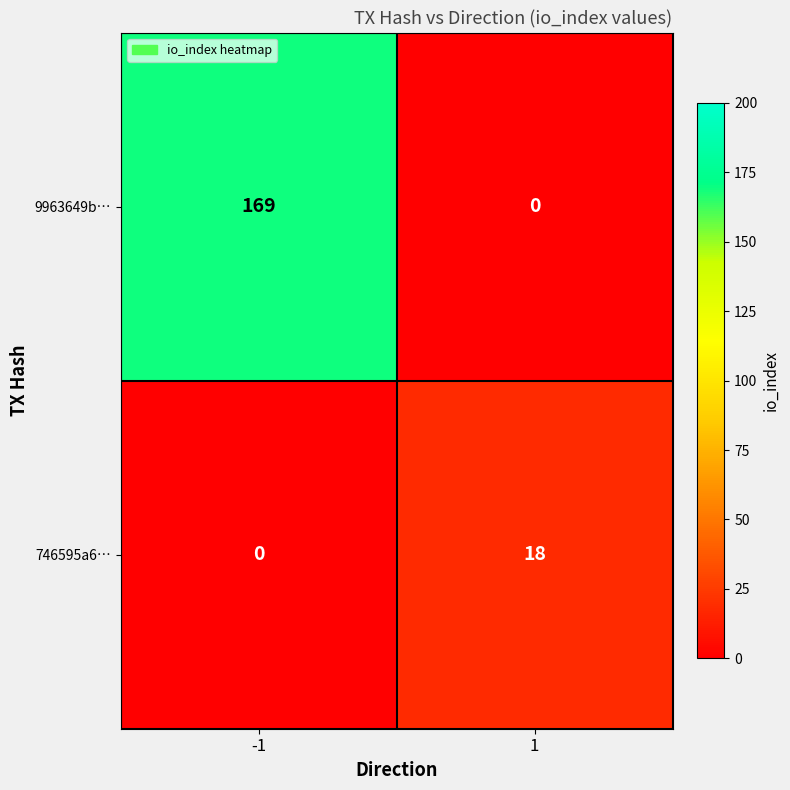

Reading left to right, list all the values displayed in this chart.

9963649b…: 169	0
746595a6…: 0	18